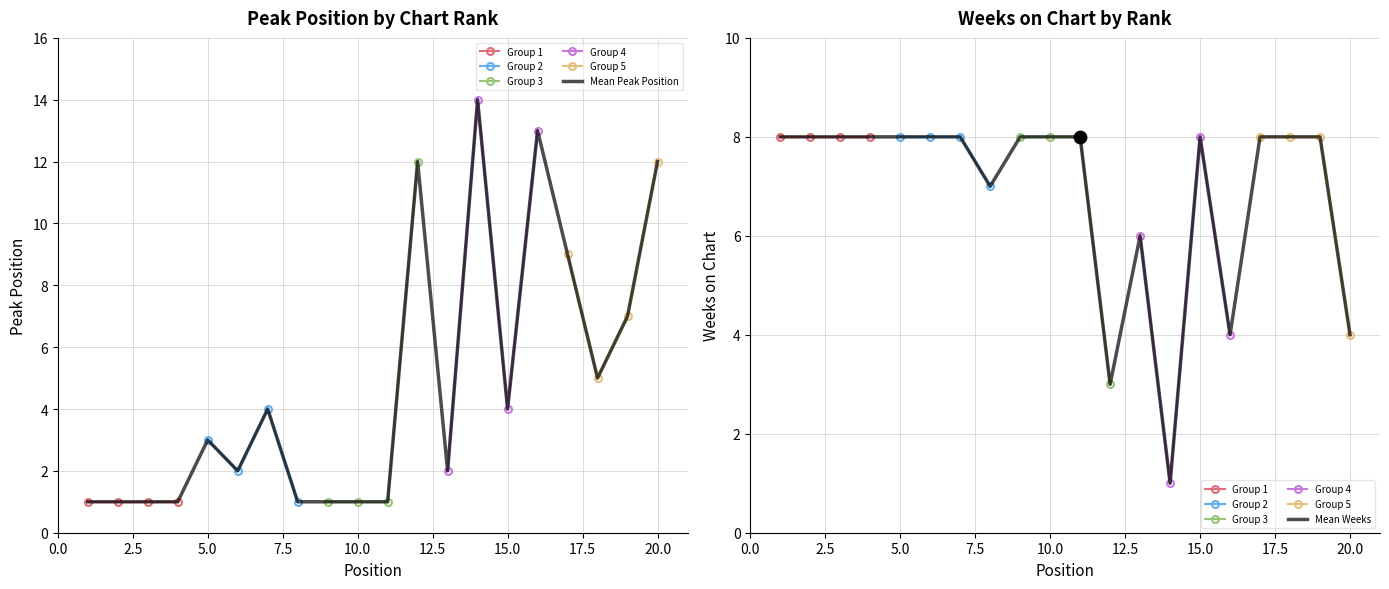

Which series reaches the minimum Y coordinate?

Peak Position